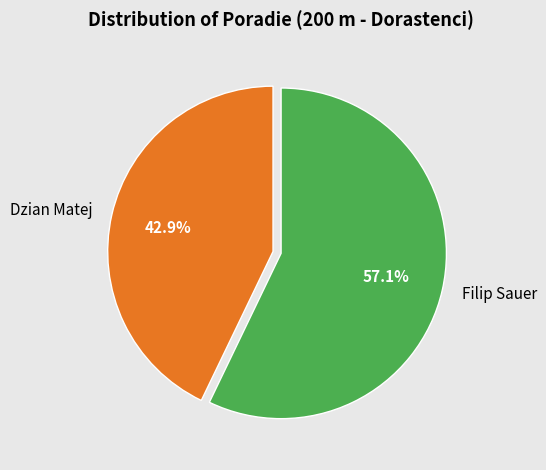

Count the number of slices in the pie.

2